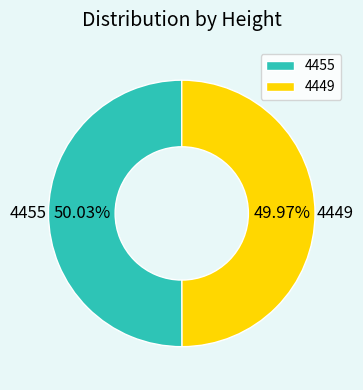

What is the ratio of the value at 4455 to the value at 4449?

1.0